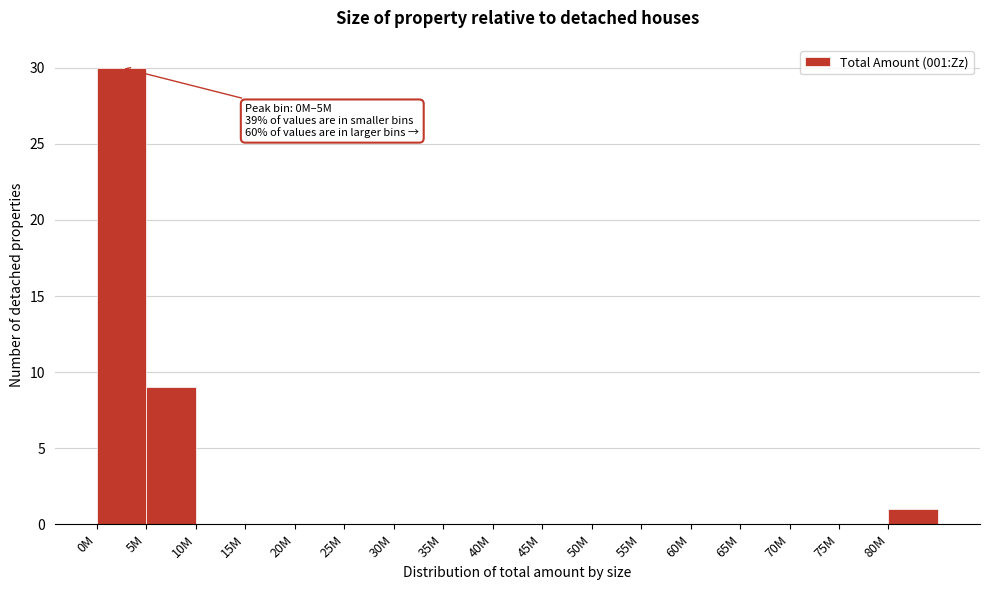

Reading left to right, what are all the values shown in this chart?

0M=30	5M=9	10M=0	15M=0	20M=0	25M=0	30M=0	35M=0	40M=0	45M=0	50M=0	55M=0	60M=0	65M=0	70M=0	75M=0	80M=1